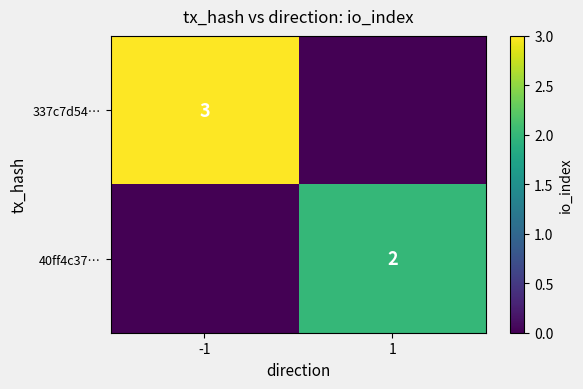

At which category is the sum across all series the highest?

-1